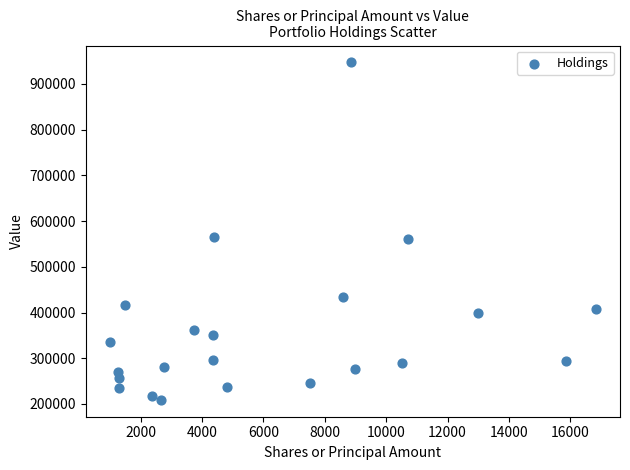

What is the range of Y values (max minus min)?

738000